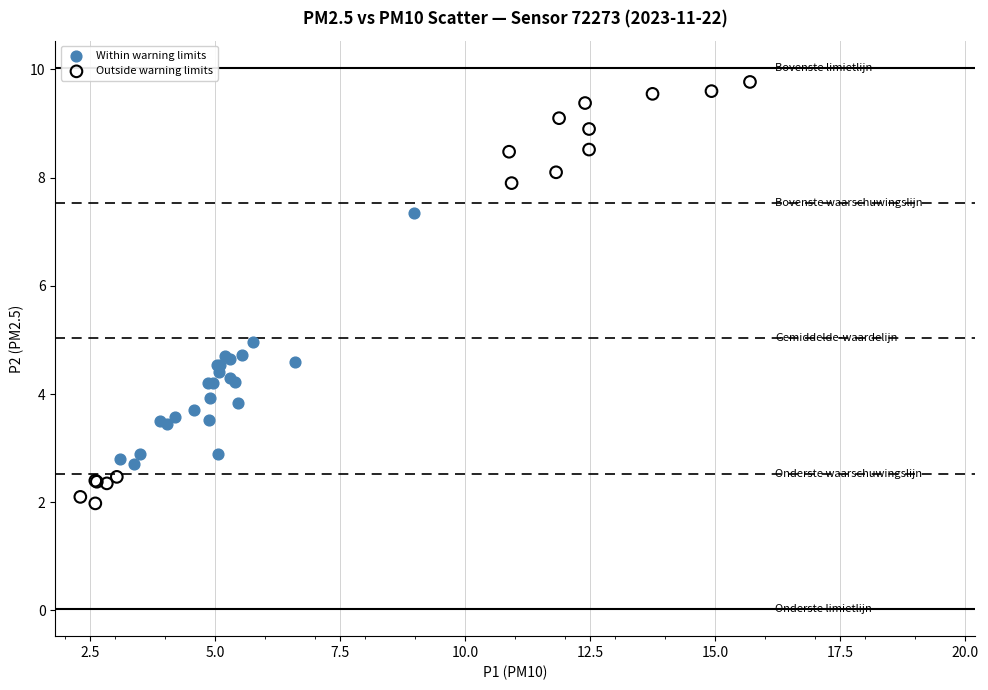

What are all the series names shown in the legend?

Within warning limits, Outside warning limits